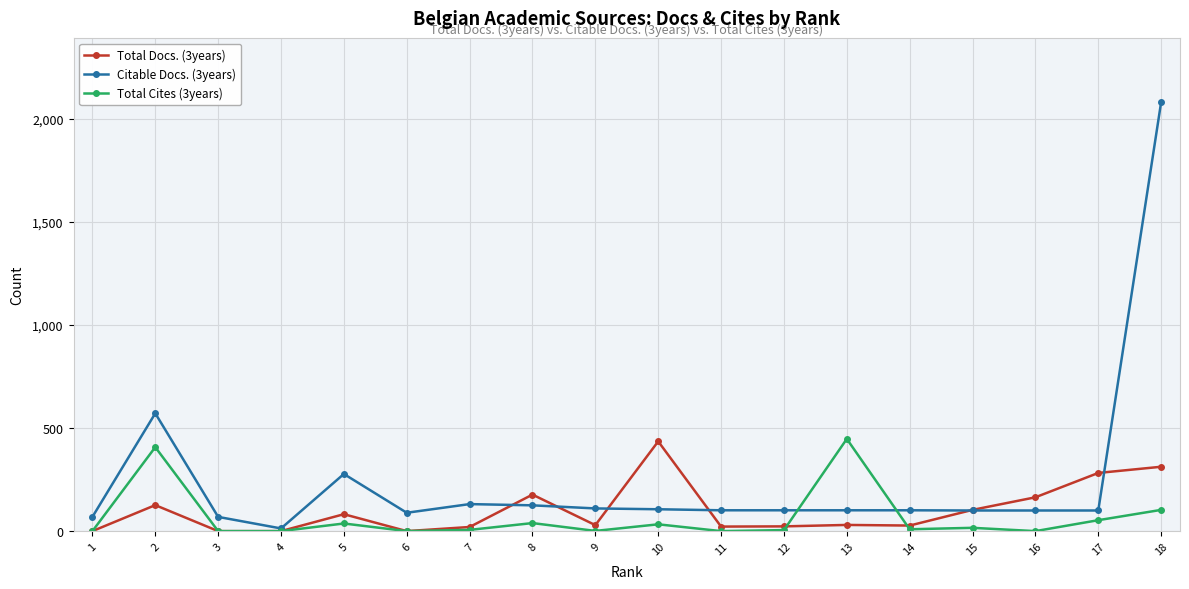

Is the value of Total Docs. (3years) at 8 greater than the value of Total Cites (3years) at 3?

Yes